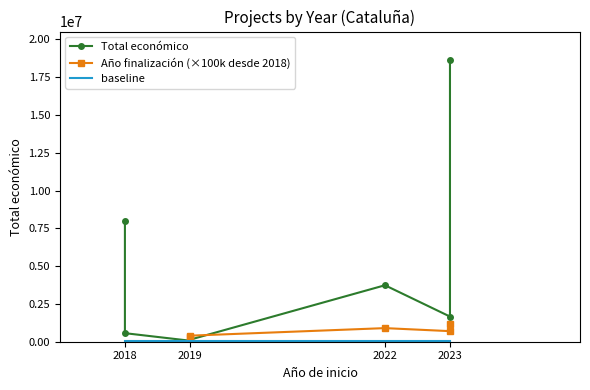

How many values in the Total económico series are below 1664600?

3